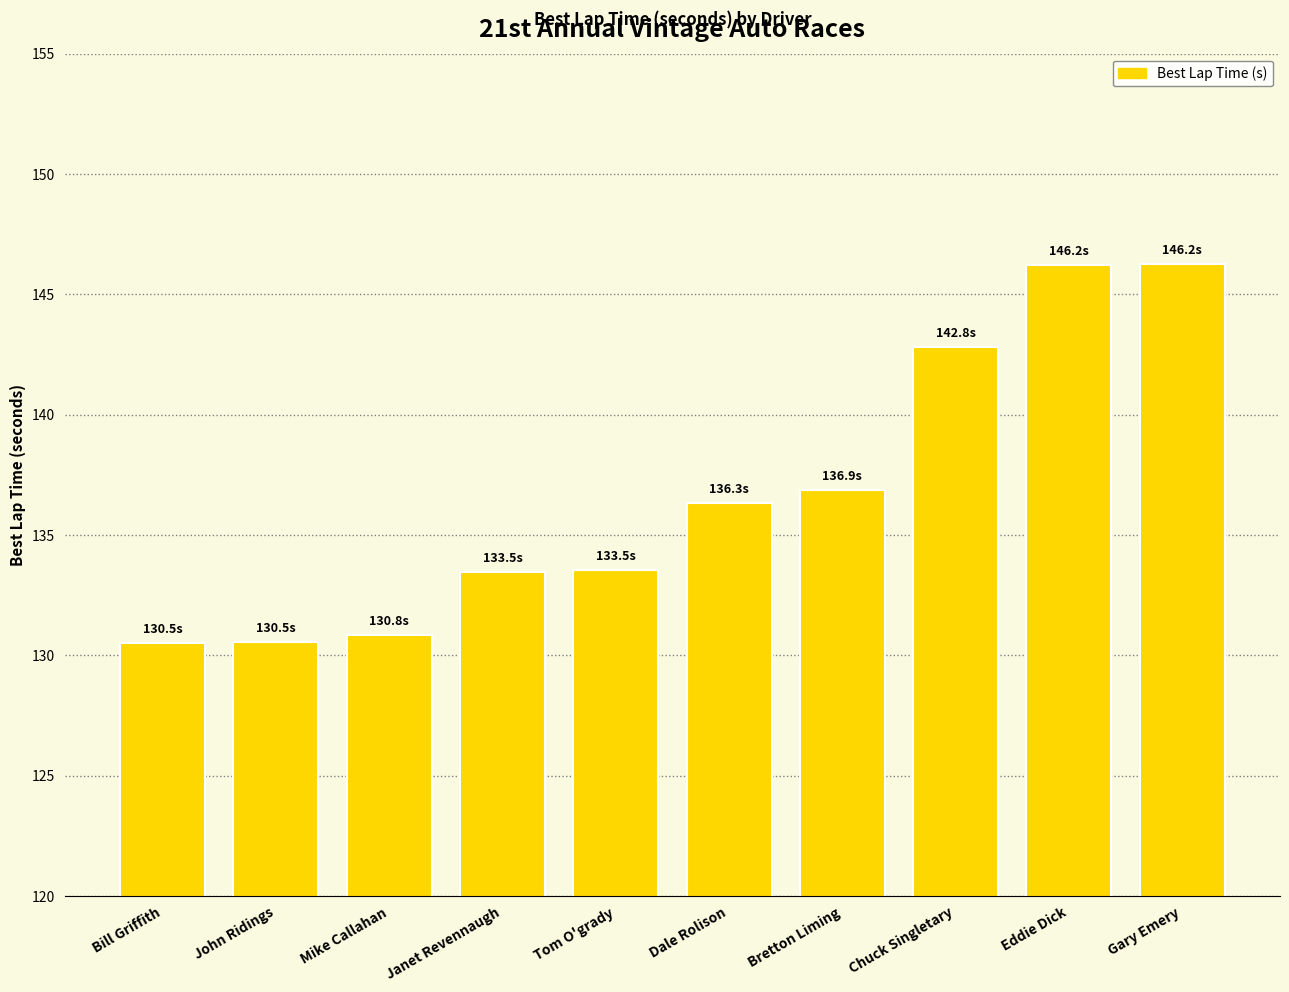

What is the smallest value displayed?

130.5